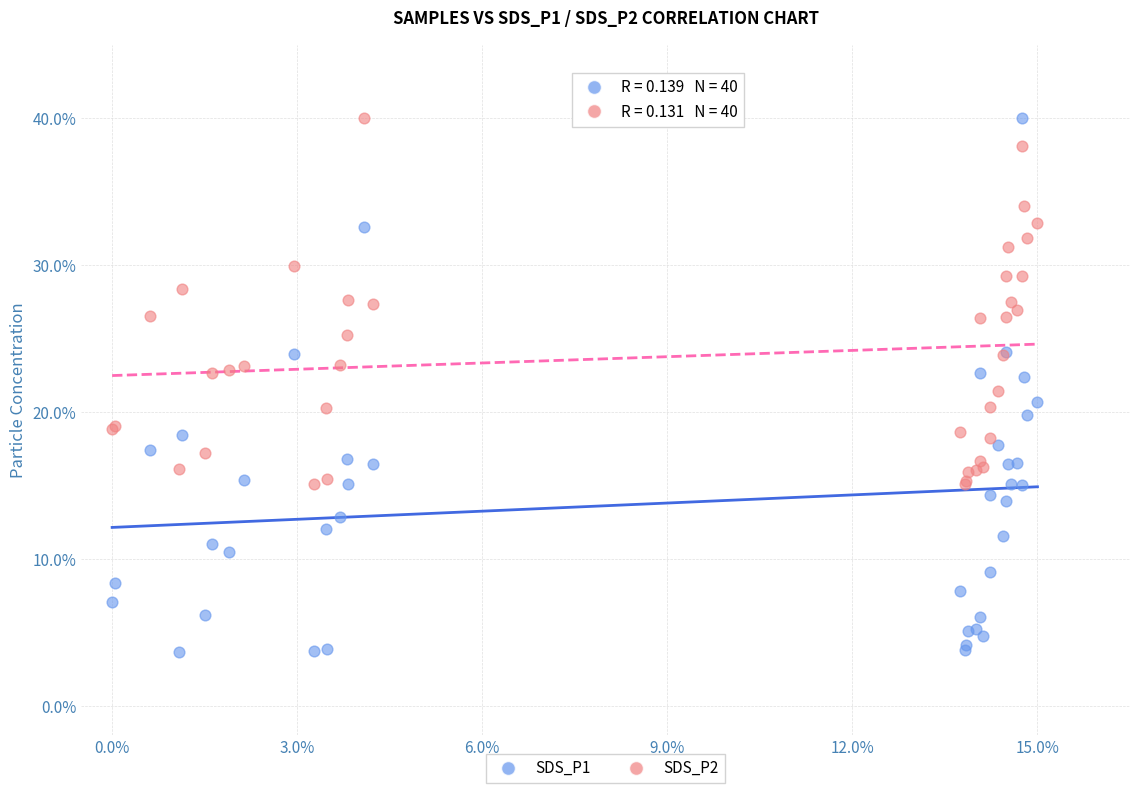

Which series contains the lowest Y value?

SDS_P1